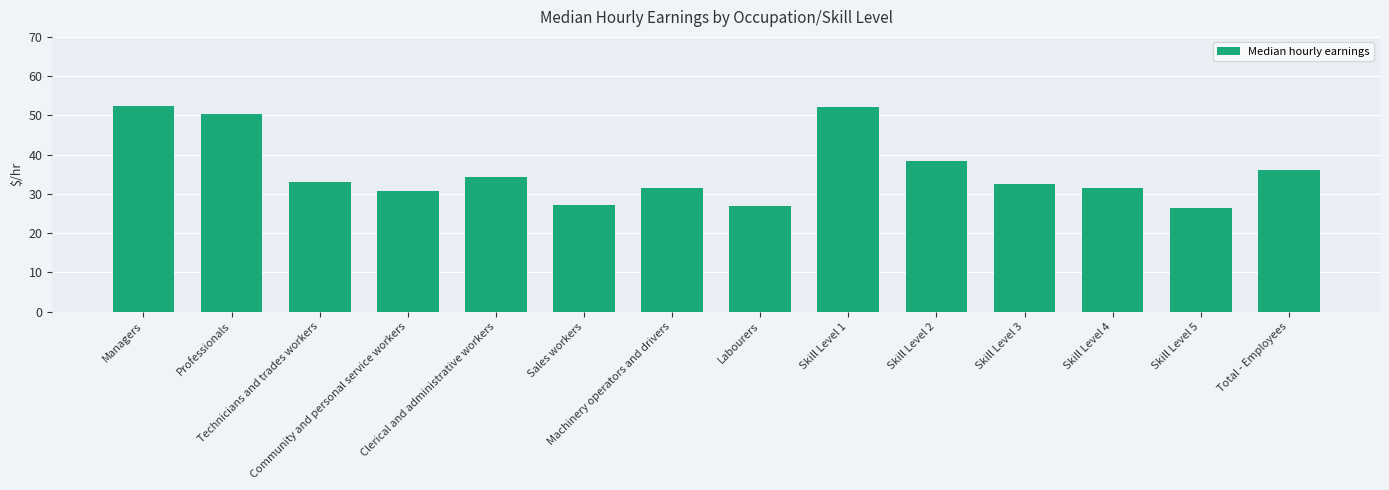

What is the ratio of the value at Technicians and trades workers to the value at Community and personal service workers?

1.1